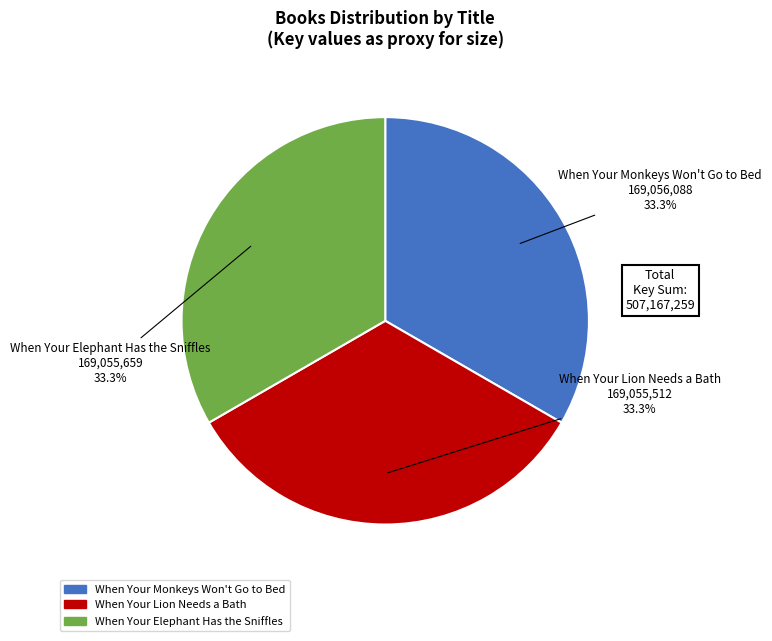

To the nearest percent, what percentage of the pie is When Your Lion Needs a Bath?

33%